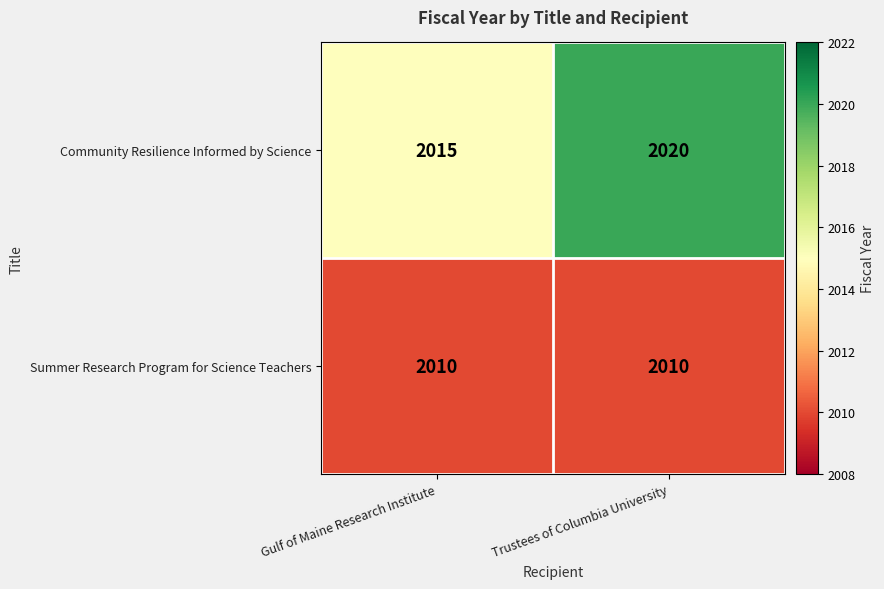

Where is Community Resilience Informed by Science nearest to the value 2017?

Gulf of Maine Research Institute